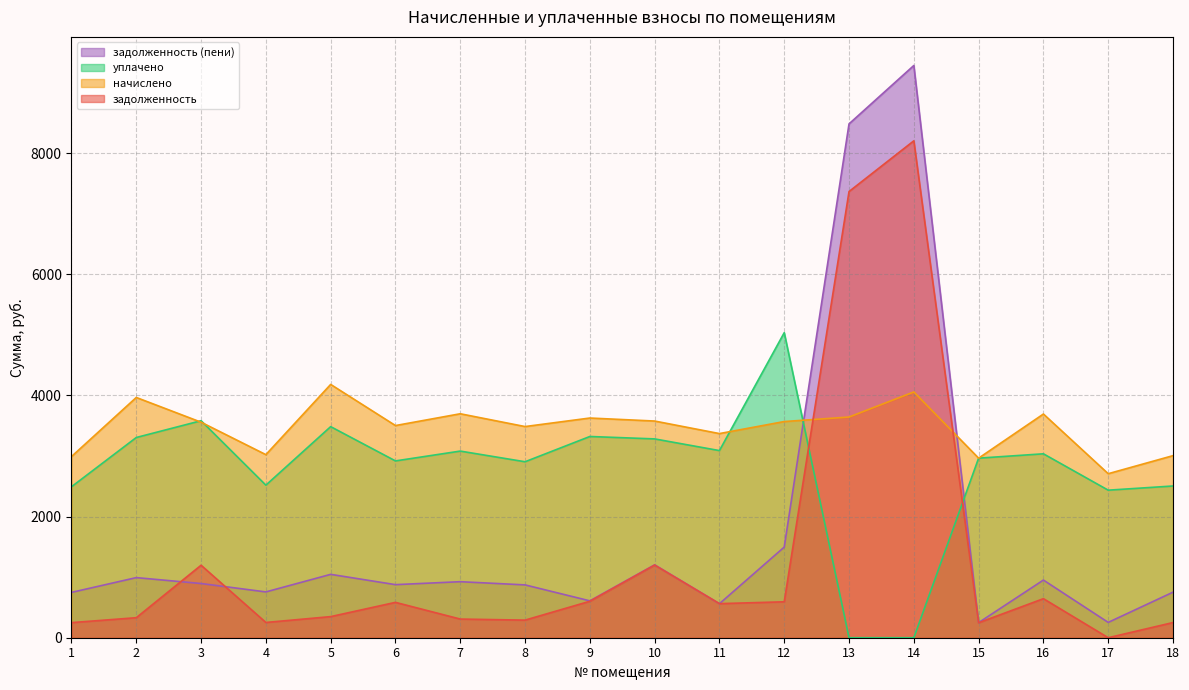

At which label is задолженность closest to 4101?

10